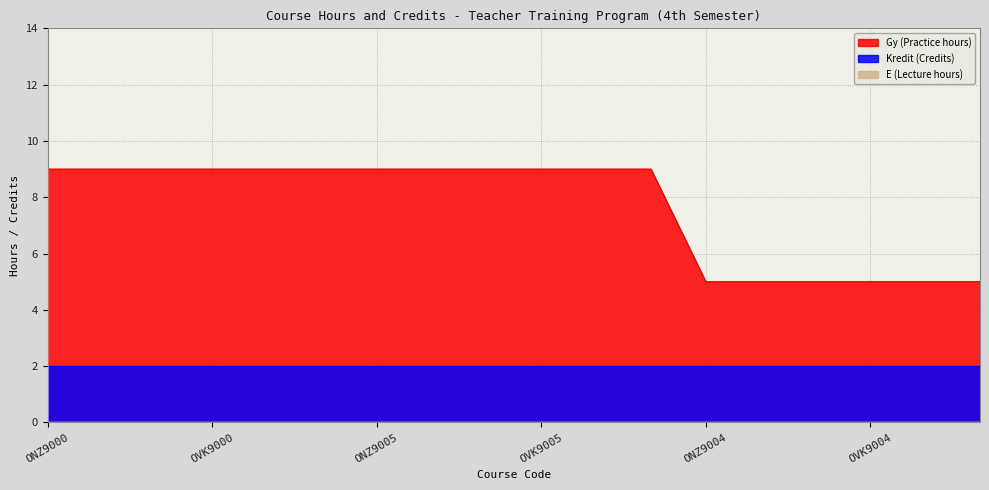

Is it true that Gy (Practice hours) equals 4 at OVK9000?

False